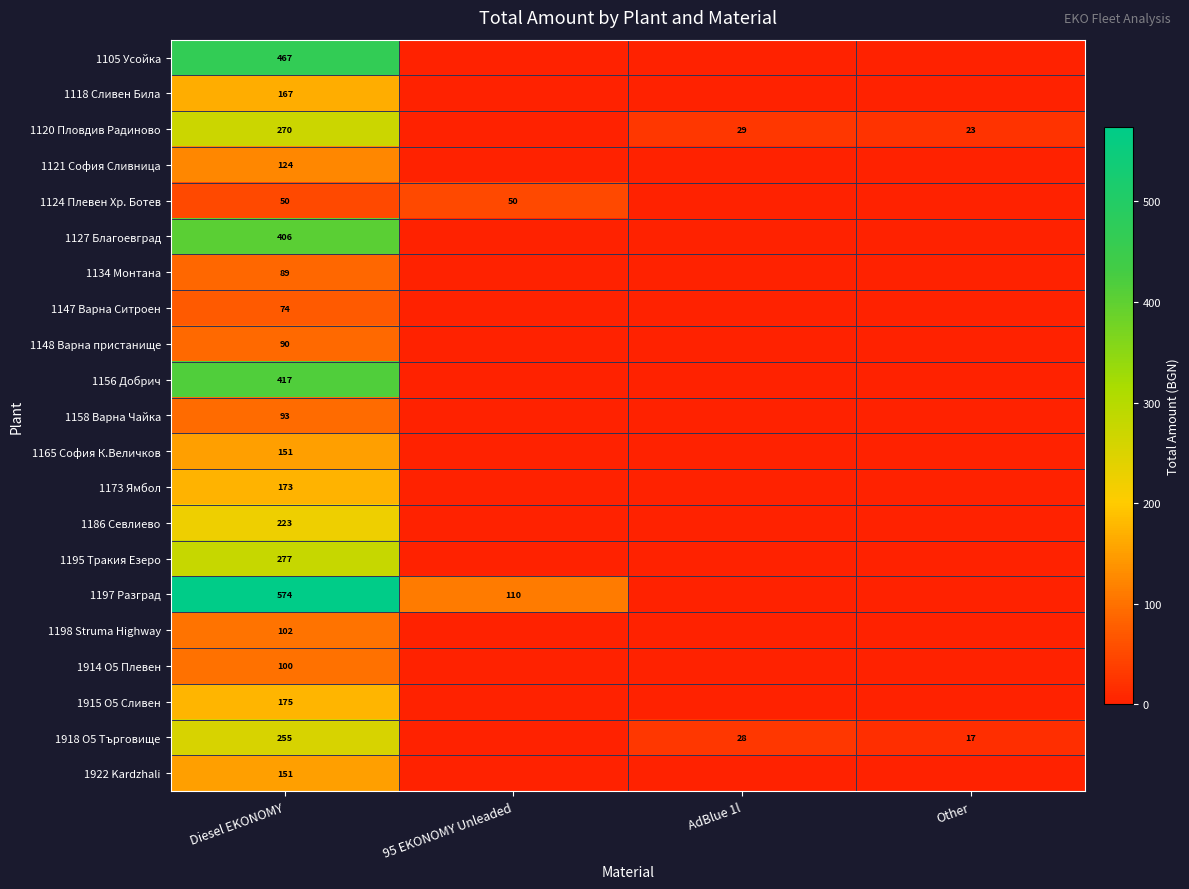

The 1197 Разград series shows 574 at Diesel EKONOMY. True or false?

True